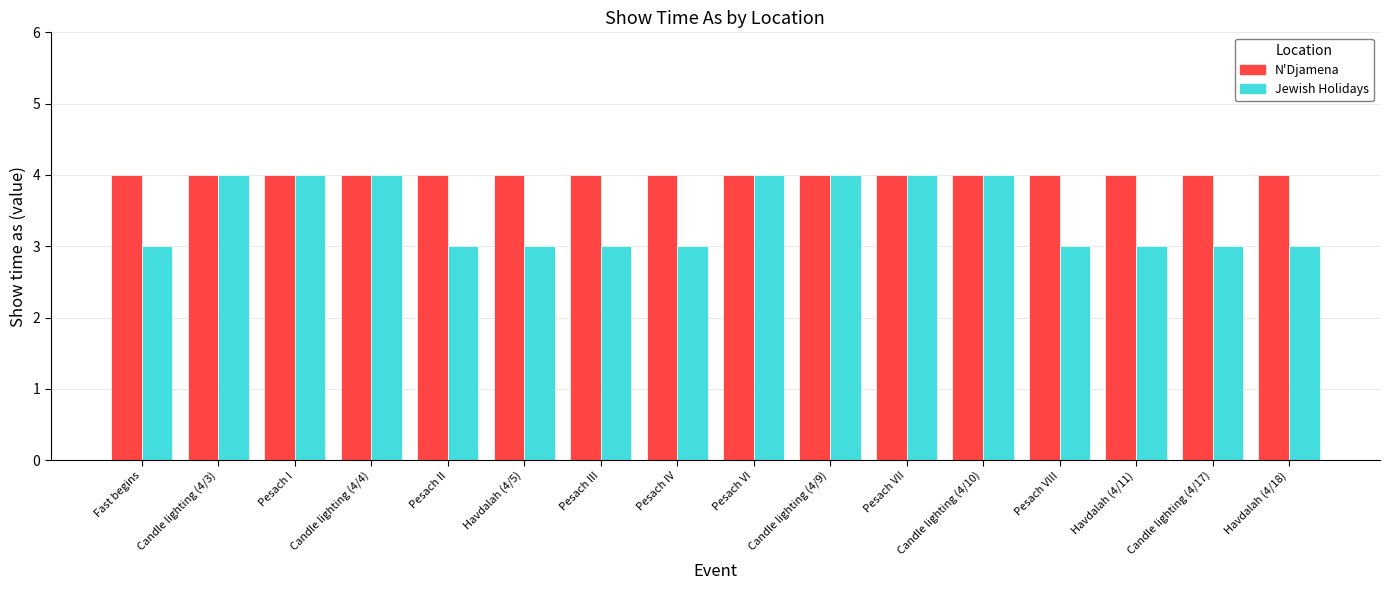

What is the maximum value shown in the chart?

4